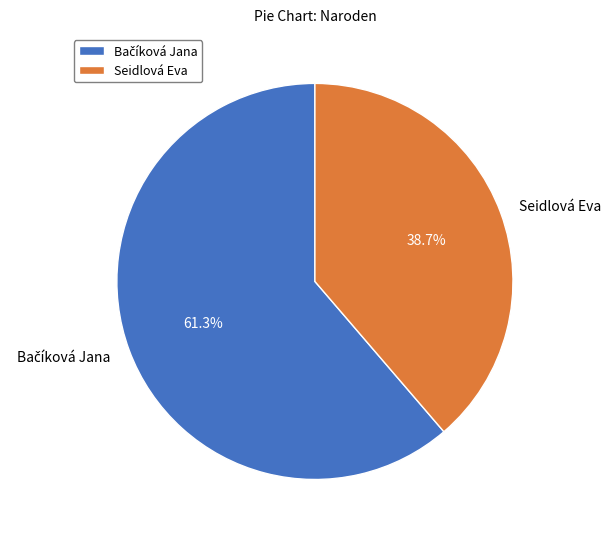

How many slices are in this pie chart?

2